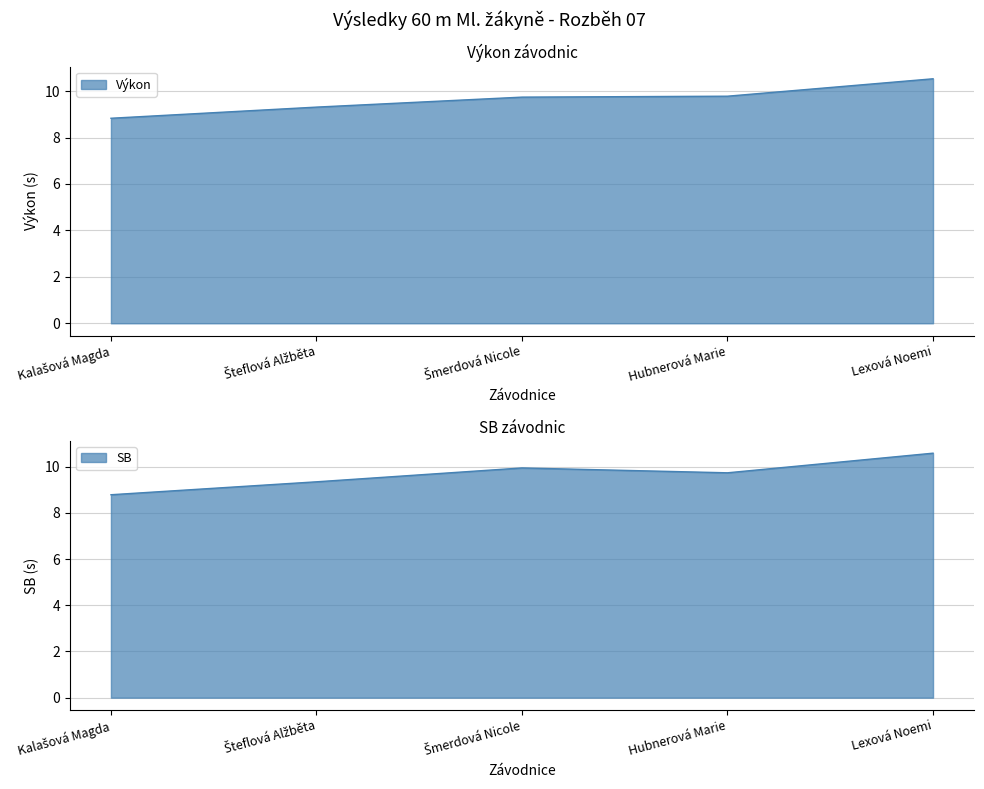

Is it true that Výkon equals 10.5 at Lexová Noemi?

True